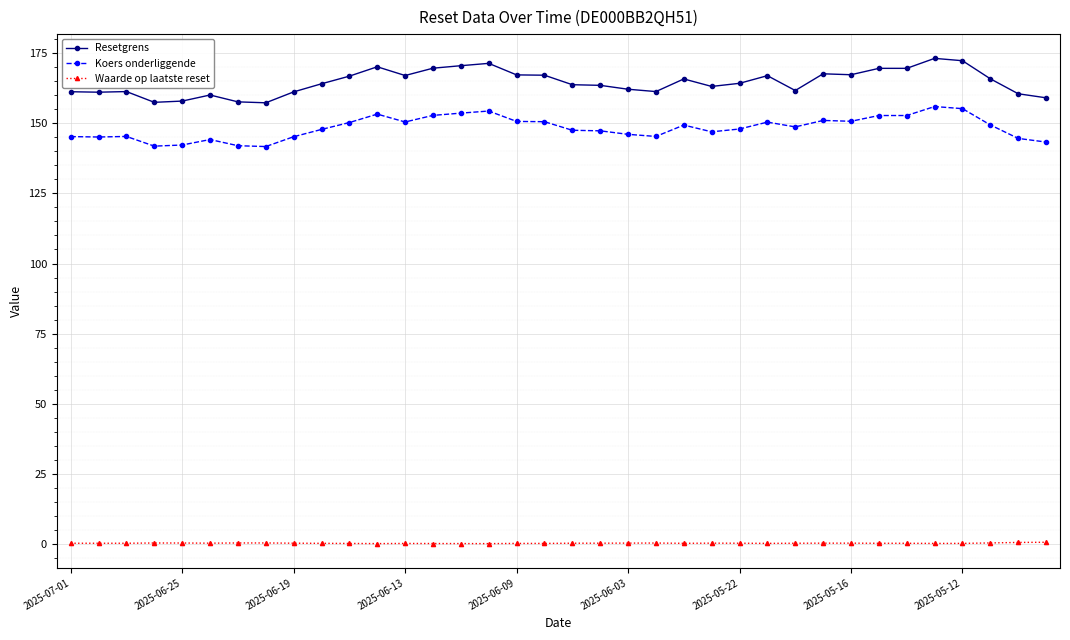

List the series in order of their peak value, highest first.

Resetgrens, Koers onderliggende, Waarde op laatste reset